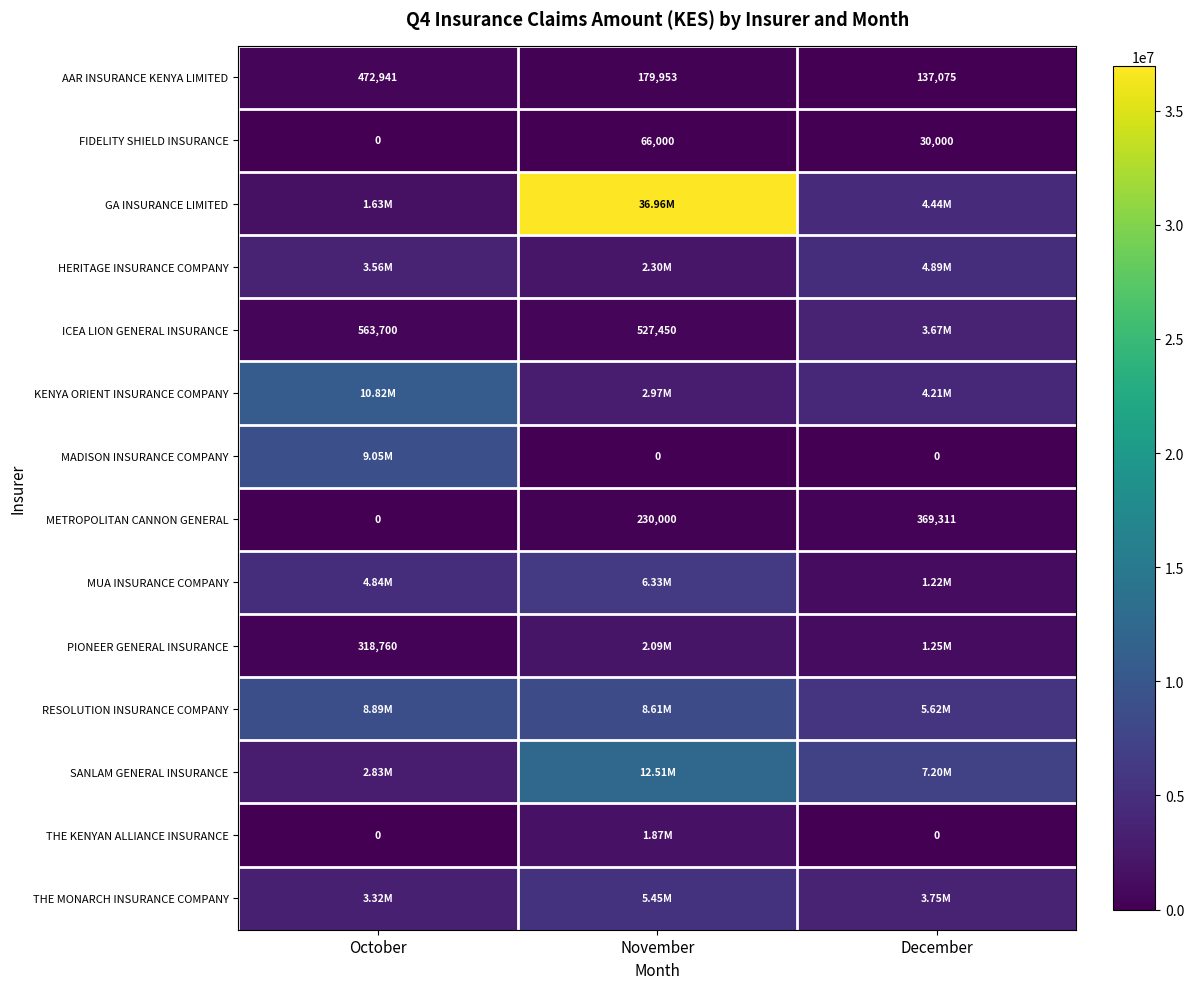

How many categories are shown in the chart?

3